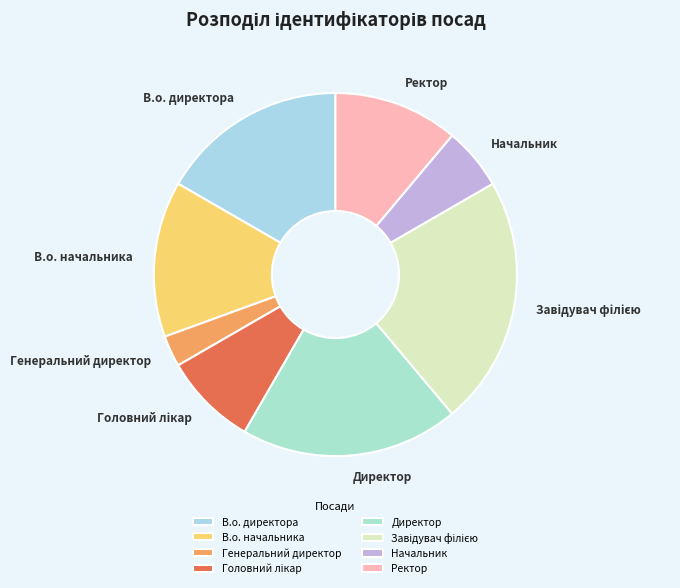

How many slices are in this pie chart?

8